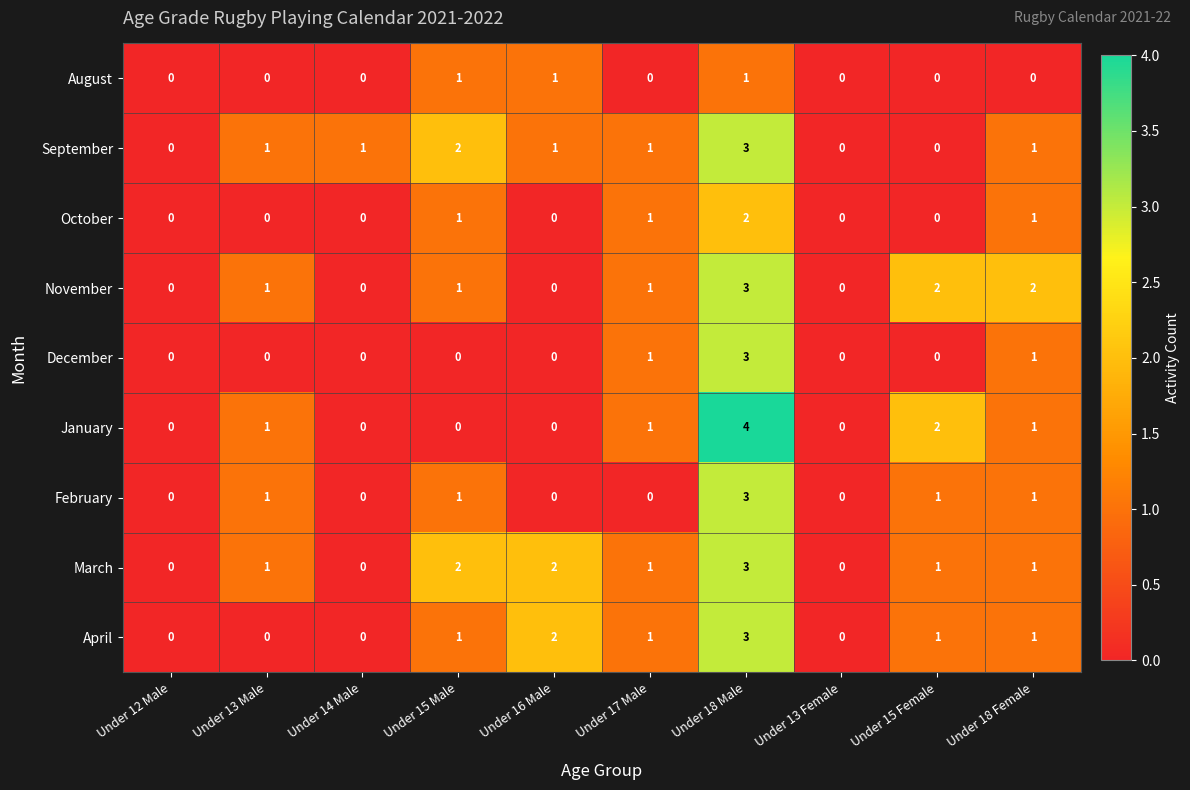

Is it true that September equals 2 at Under 14 Male?

False